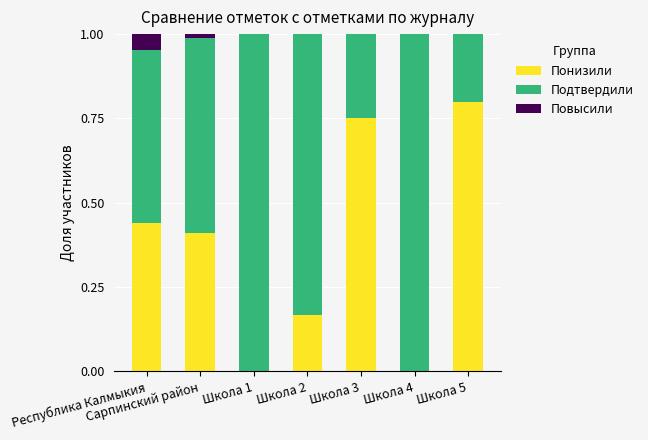

Are the bars horizontal?

No